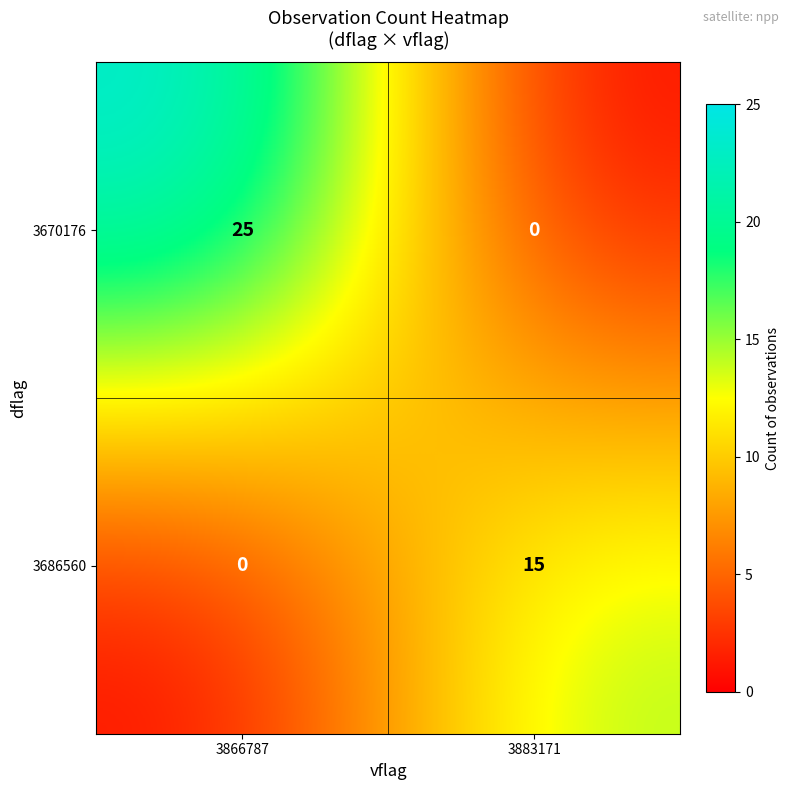

Is it true that 3670176 equals 16 at 3866787?

False